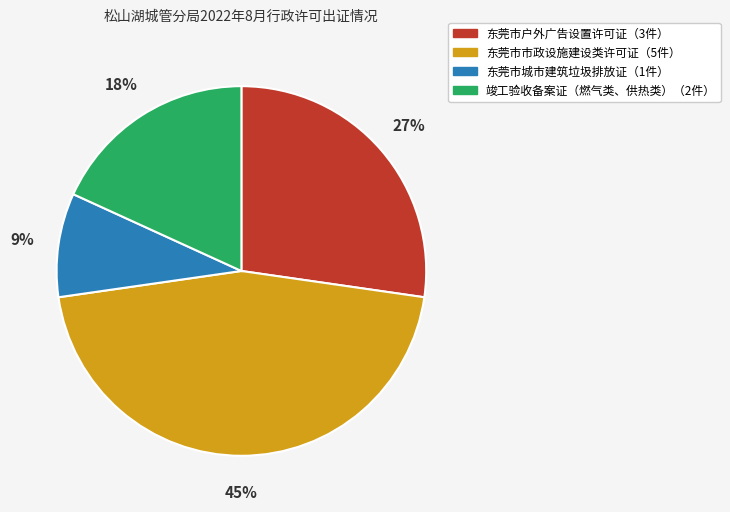

To the nearest percent, what is the difference between the largest and smallest slice percentages?

36%